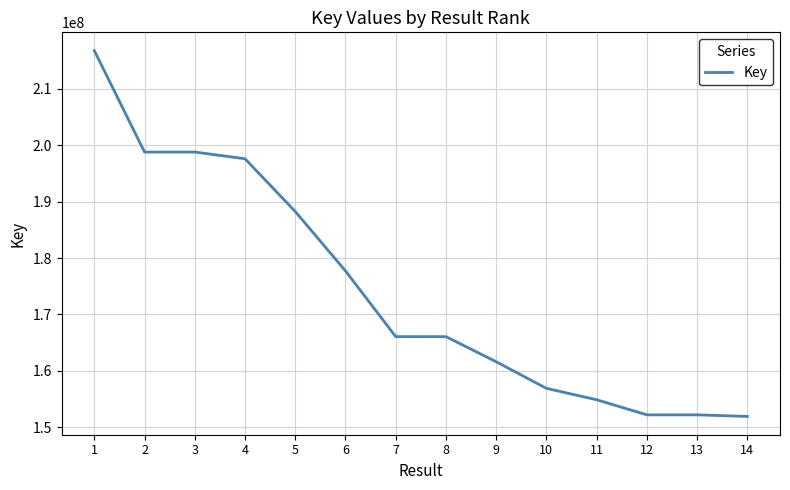

What is the sum of the values at 11 and 7?

320962190